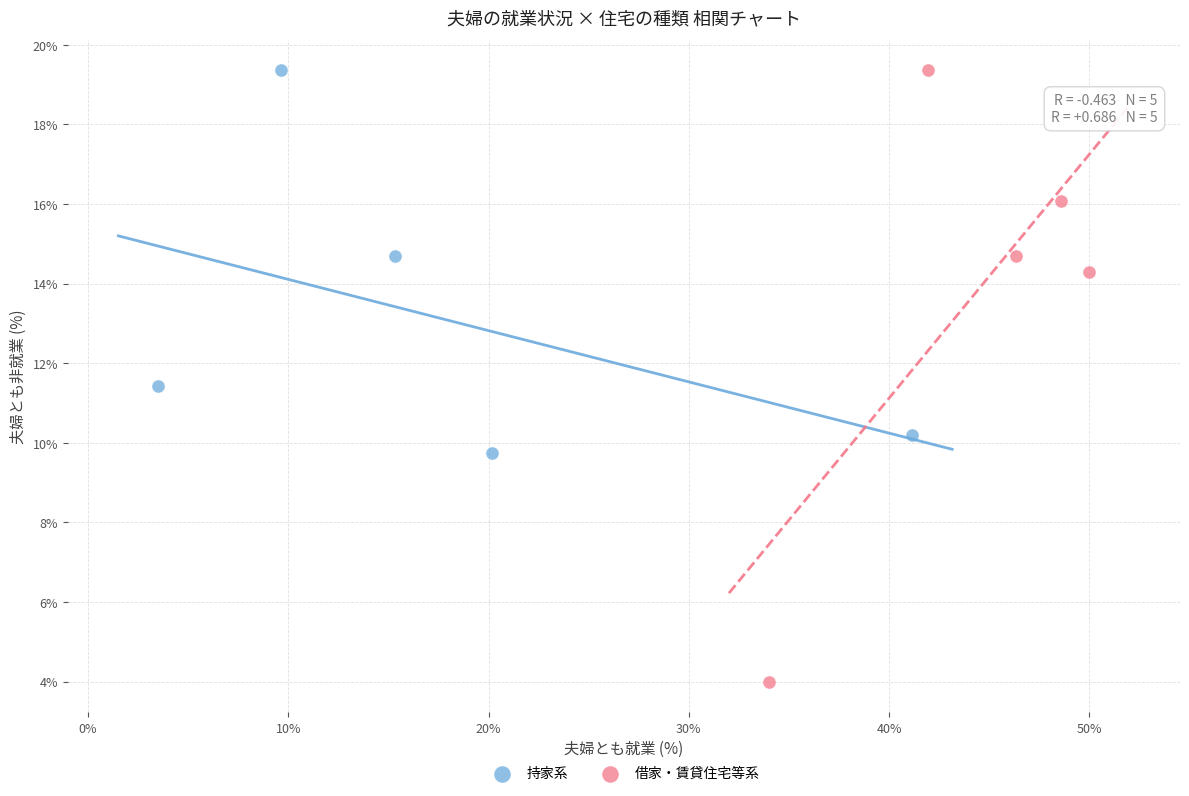

Which series has the largest Y range (max minus min)?

借家・賃貸住宅等系